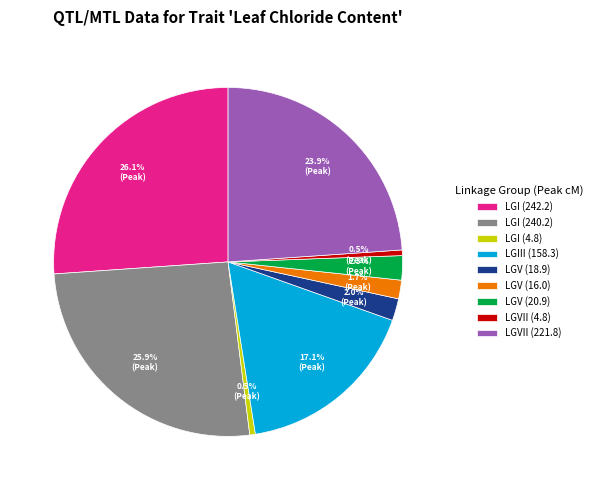

How many slices are in this pie chart?

9